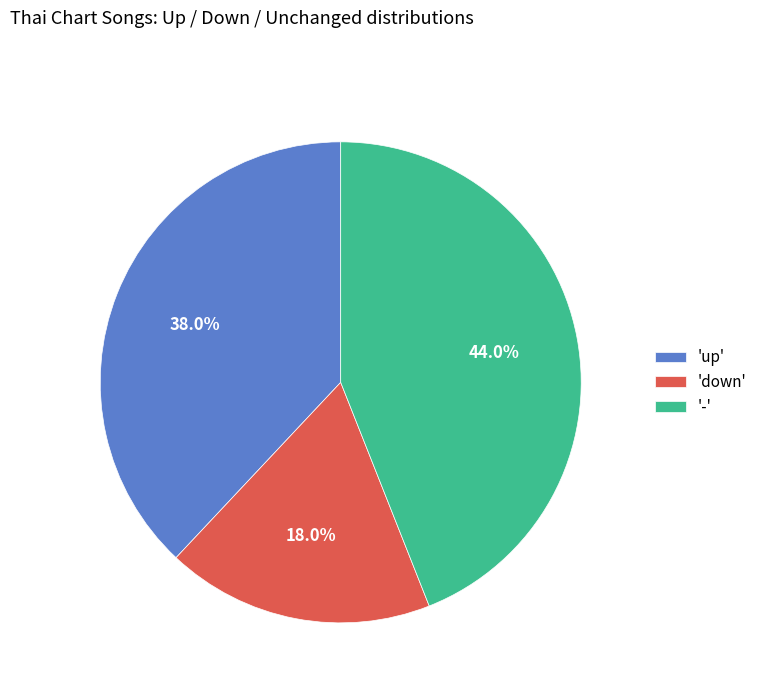

To the nearest percent, what is the average slice percentage?

33%